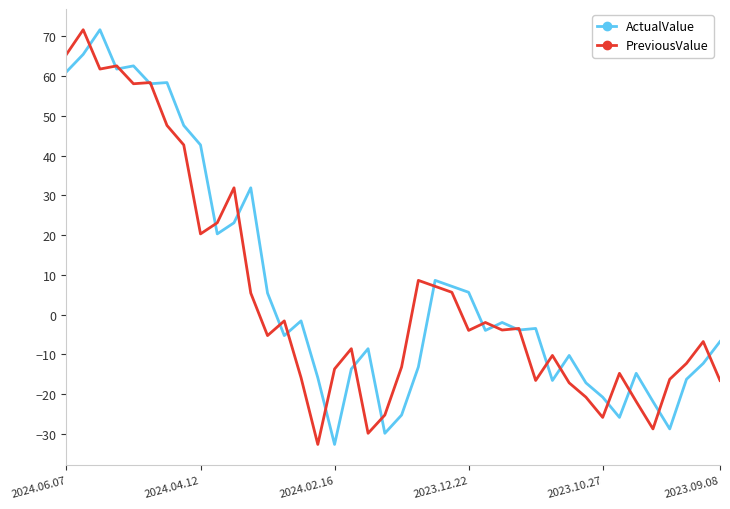

What is the minimum value shown in the chart?

-32.7